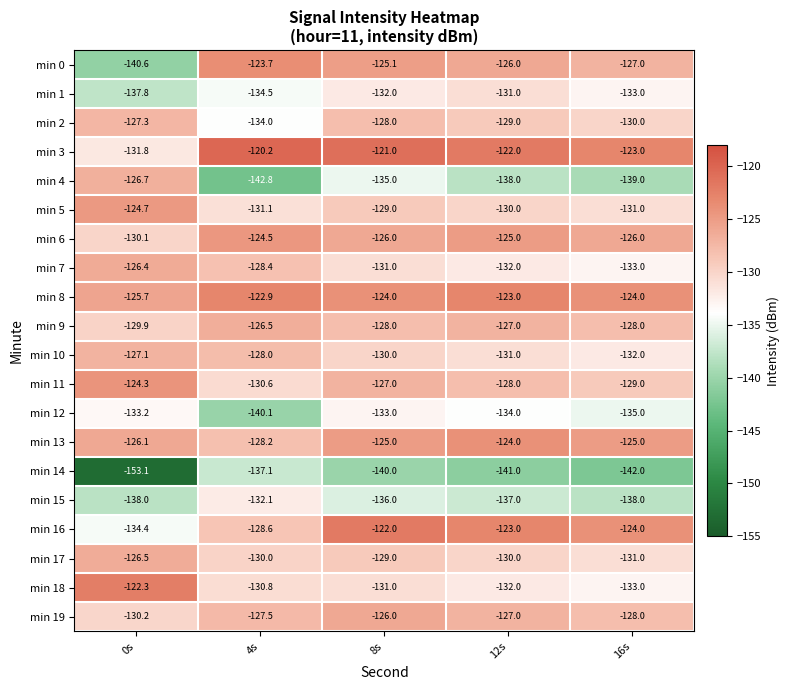

What is the difference between the highest and lowest values at 12s?

19.0